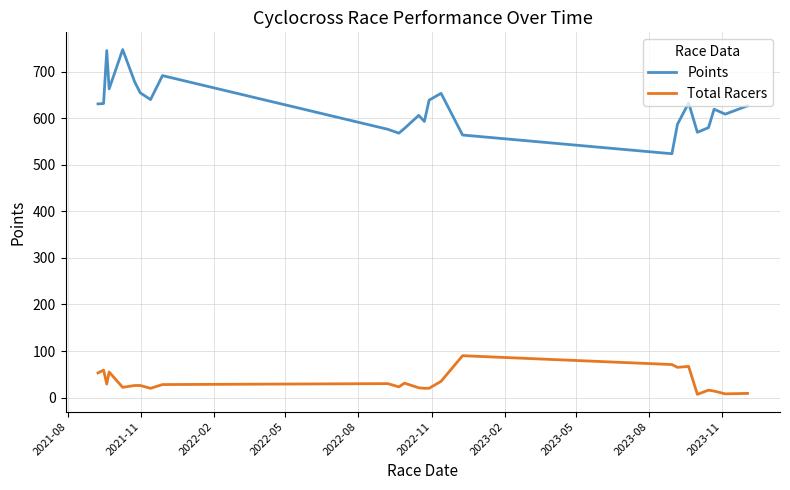

True or false: Total Racers and Points cross at least once.

False